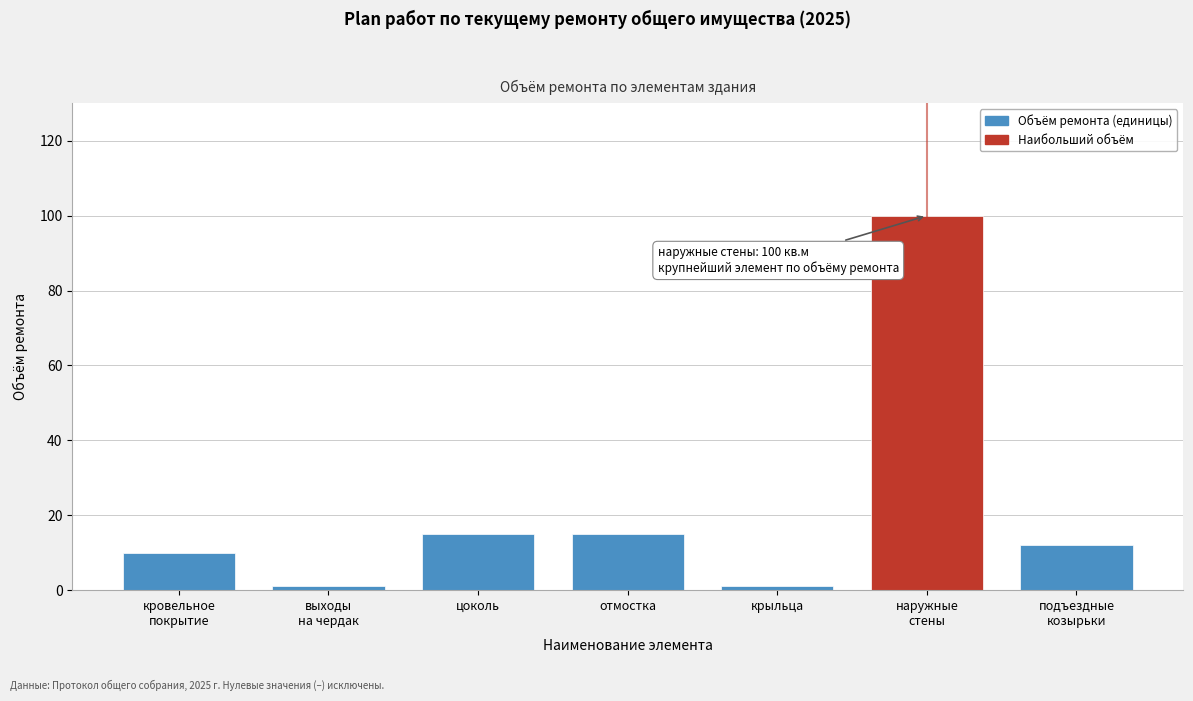

Reading right to left, what are all the values shown in this chart?

12	100	1	15	15	1	10